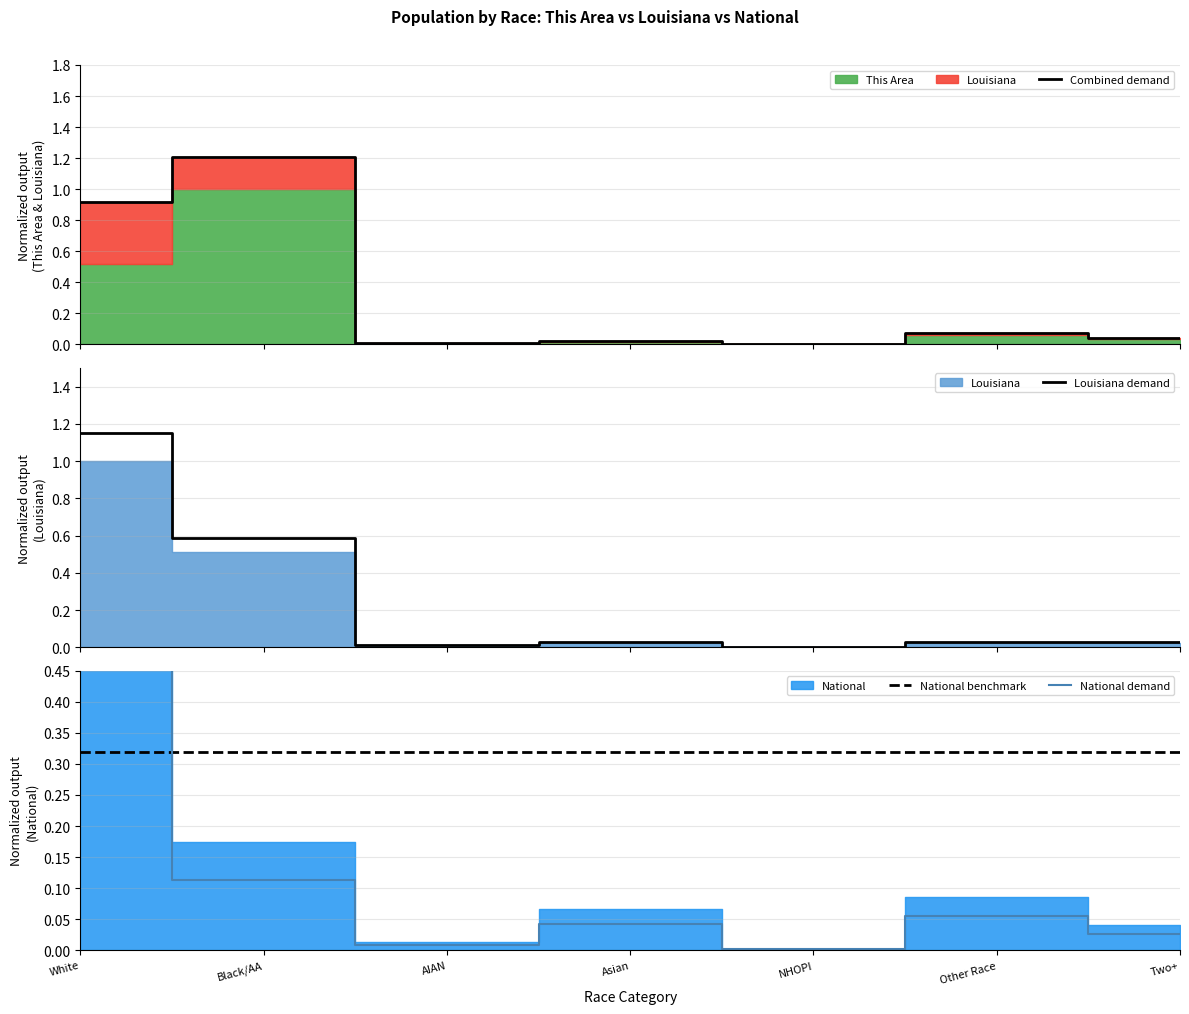

How many lines are shown in the chart?

4